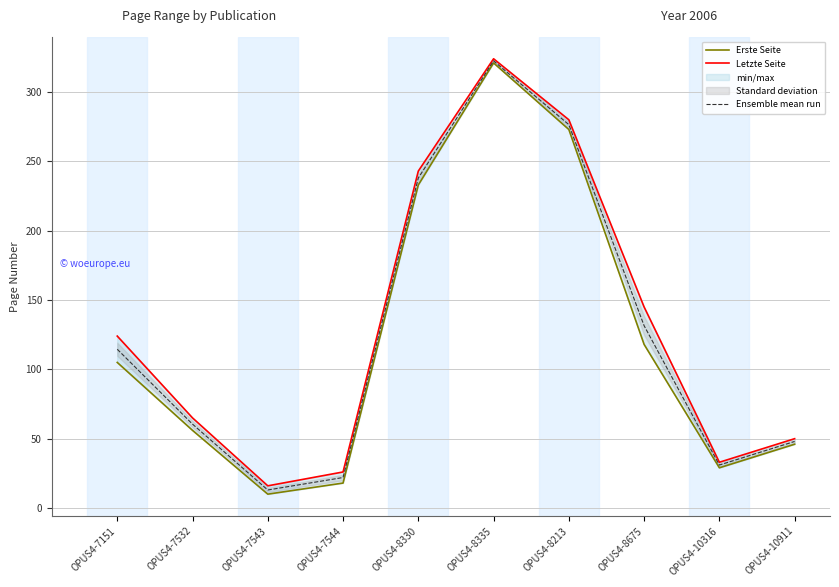

Is it true that Ensemble mean run equals 60.5 at OPUS4-7532?

True